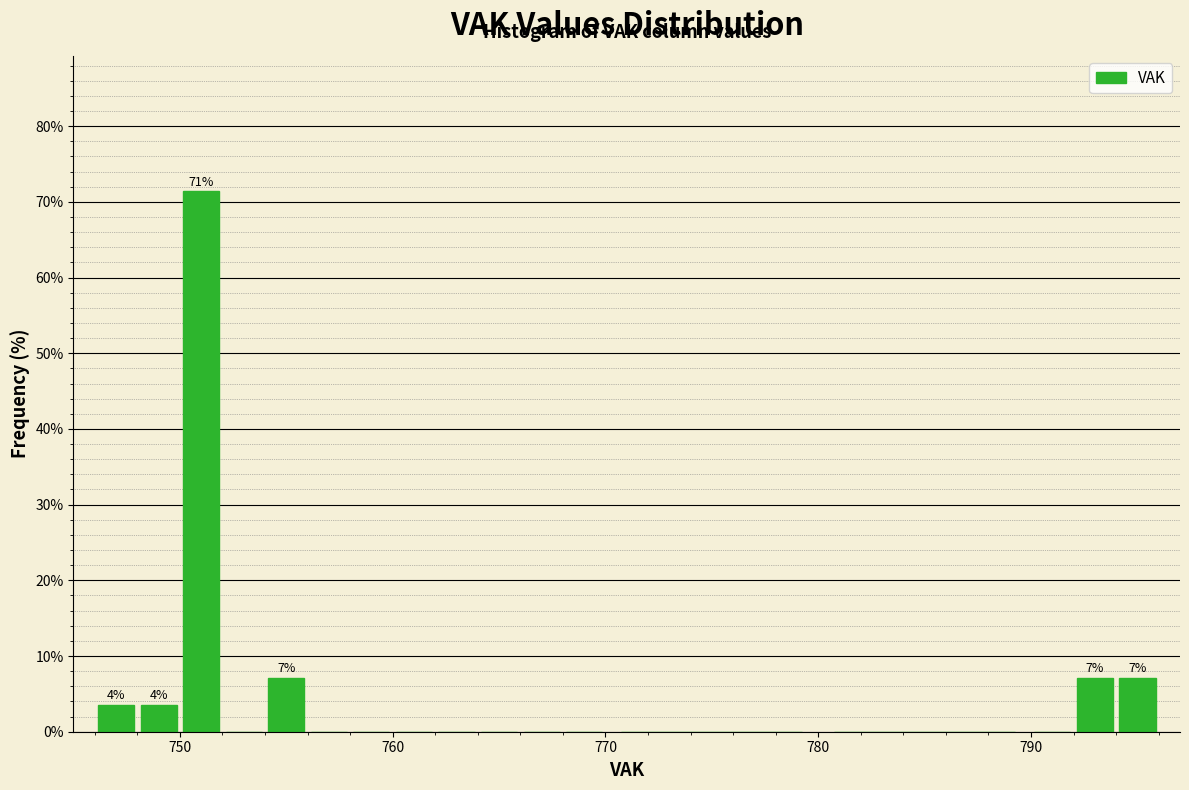

Around what value on the x-axis is the tallest bar? Give the approximate position of its centre, as read against the axis.

751